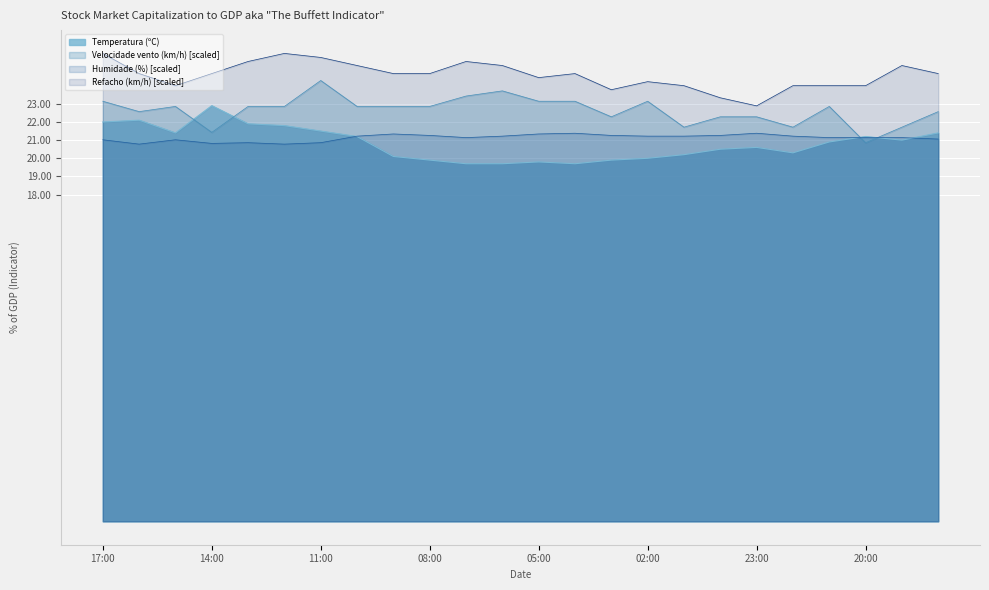

Does the chart display data point markers on the line(s)?

No